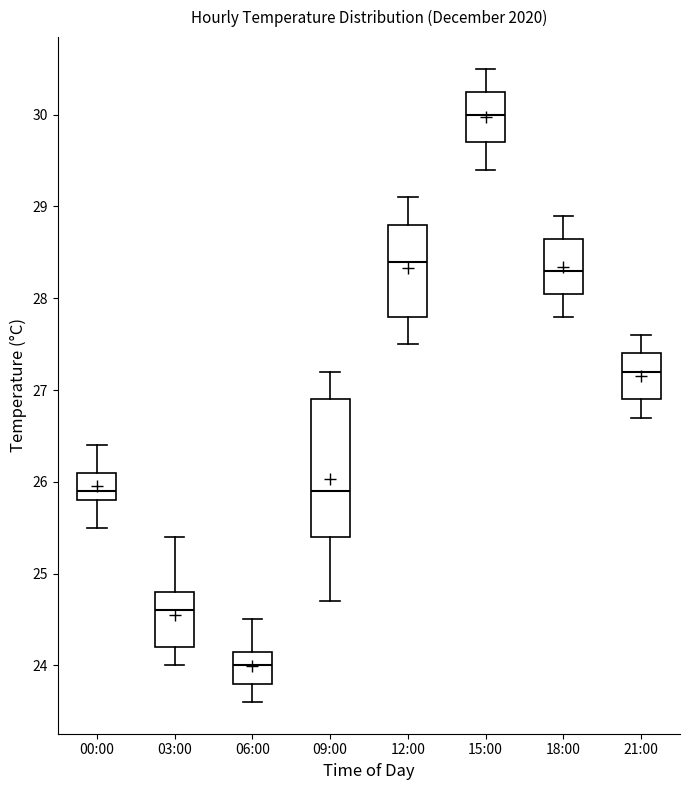

Reading left to right, read every box against the y-axis: the position of its median line, the range the box covers, and the ends of its whiskers. The values are not printed on the chart, so give them approximately, as read against the axis.

00:00: median 25.9, box 25.8 to 26.1, whiskers 25.5 to 26.4
03:00: median 24.6, box 24.2 to 24.8, whiskers 24.0 to 25.4
06:00: median 24.0, box 23.8 to 24.2, whiskers 23.6 to 24.5
09:00: median 25.9, box 25.4 to 26.9, whiskers 24.7 to 27.2
12:00: median 28.4, box 27.8 to 28.8, whiskers 27.5 to 29.1
15:00: median 30.0, box 29.7 to 30.3, whiskers 29.4 to 30.5
18:00: median 28.3, box 28.1 to 28.7, whiskers 27.8 to 28.9
21:00: median 27.2, box 26.9 to 27.4, whiskers 26.7 to 27.6